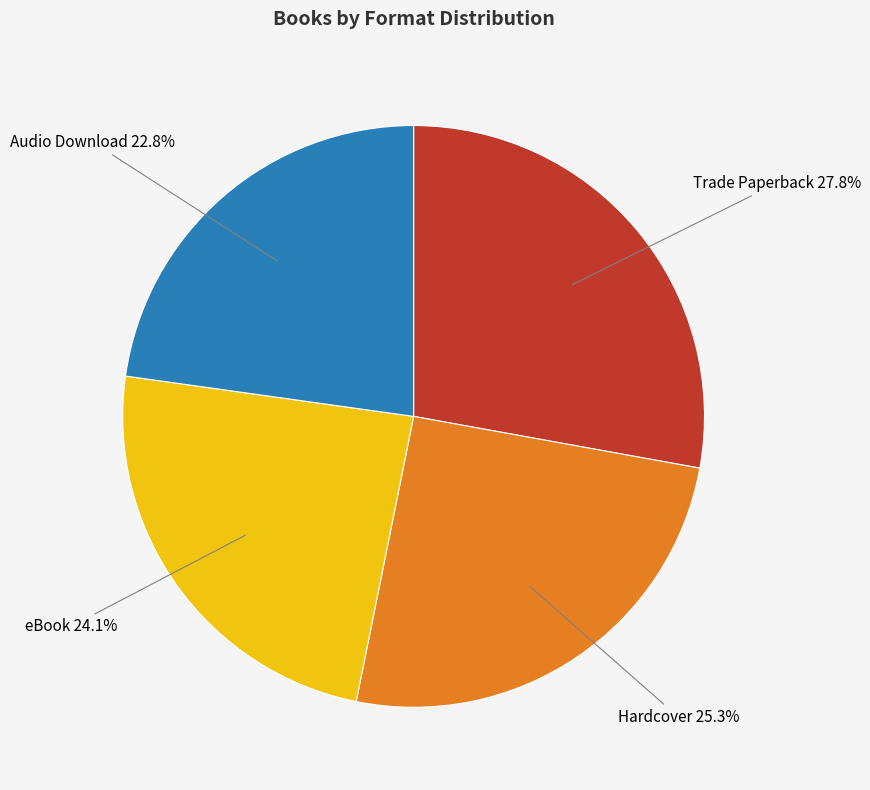

How many slices are in this pie chart?

4